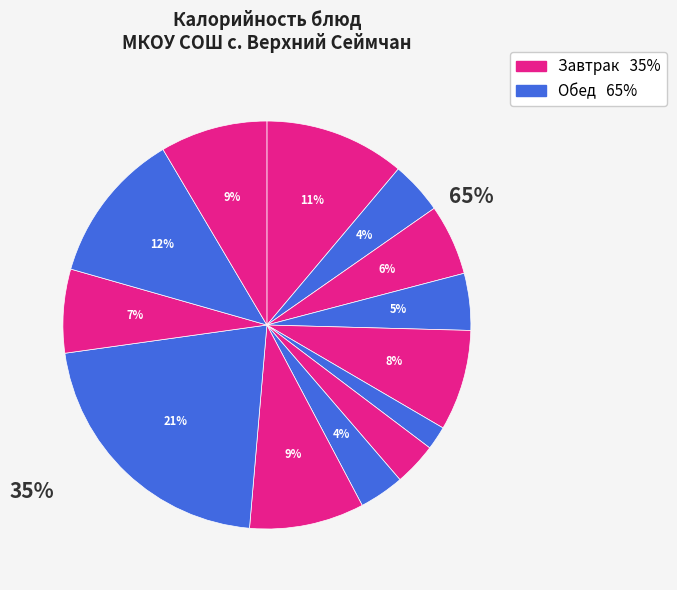

To the nearest percent, what is the difference between the largest and smallest slice percentages?

20%